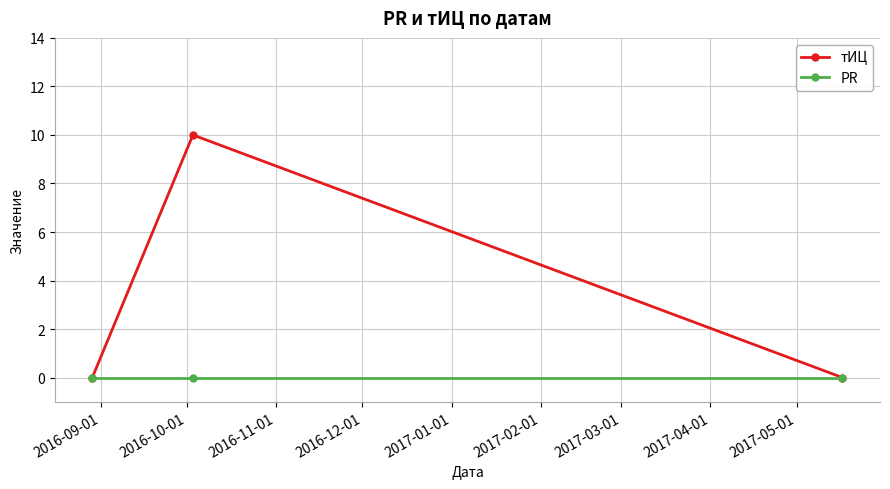

What is the value of the тИЦ point at the 2nd from the left?

10